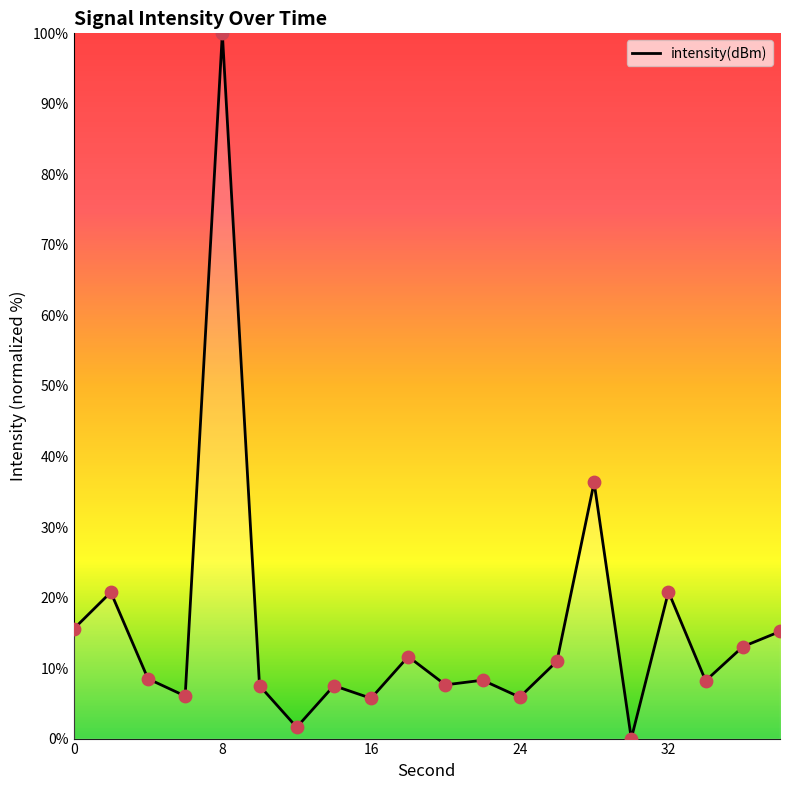

What is the difference between the maximum and minimum values?

100.0